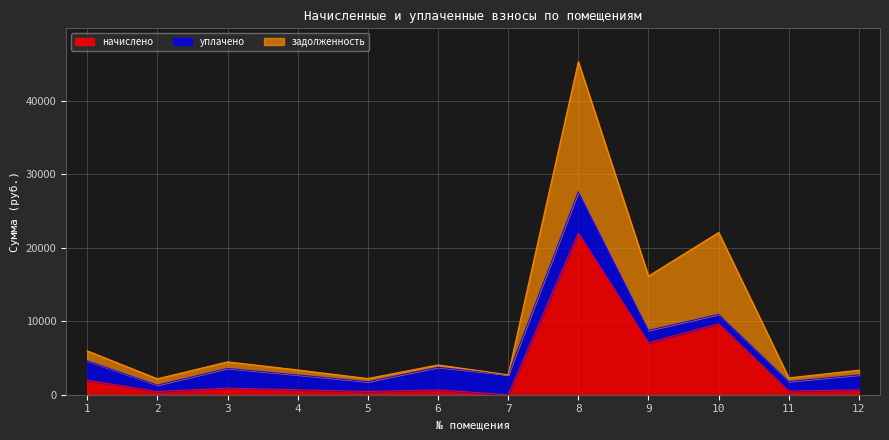

At which category is the sum across all series the highest?

8